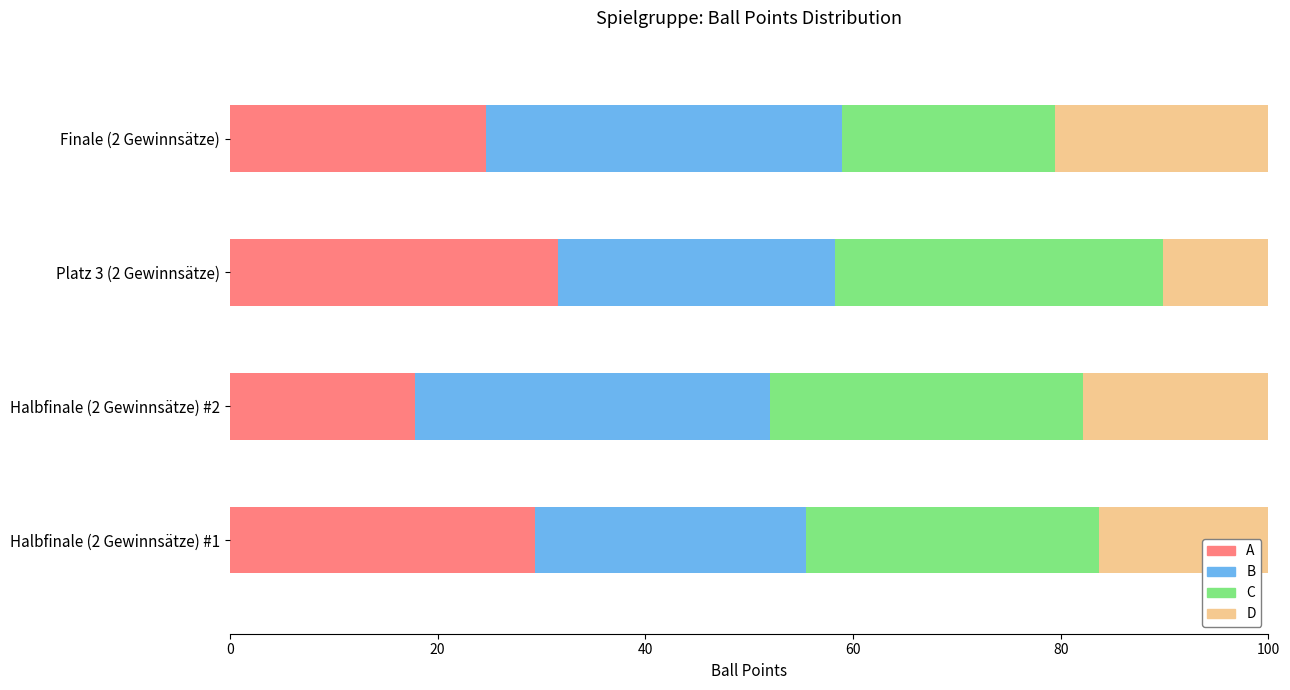

What is the total value across all series at Halbfinale (2 Gewinnsätze) #2?

100.0